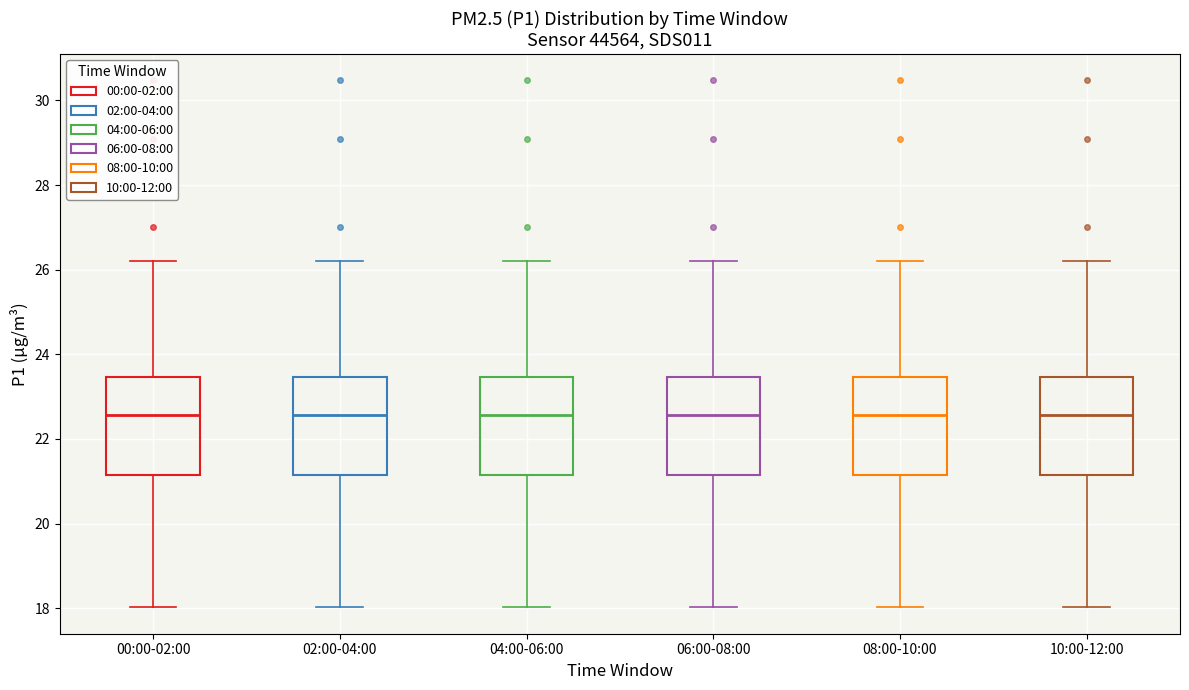

Where does the lower whisker of the box for 08:00-10:00 end on the y-axis? The values are not printed on the chart, so give them approximately, as read against the axis.

18.0